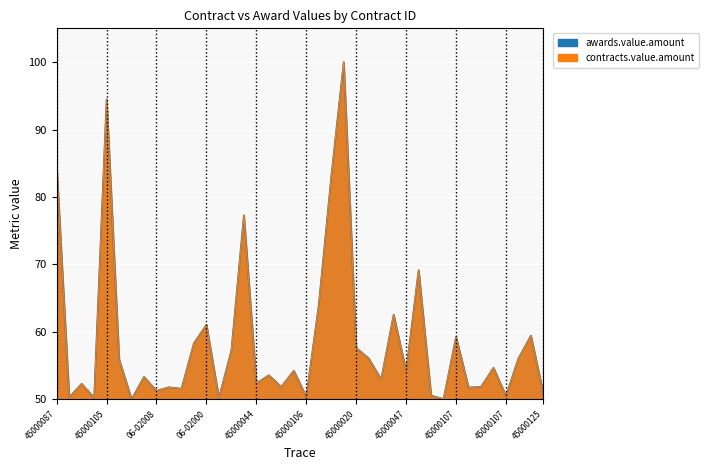

How many values in the awards.value.amount series exceed 54?

20